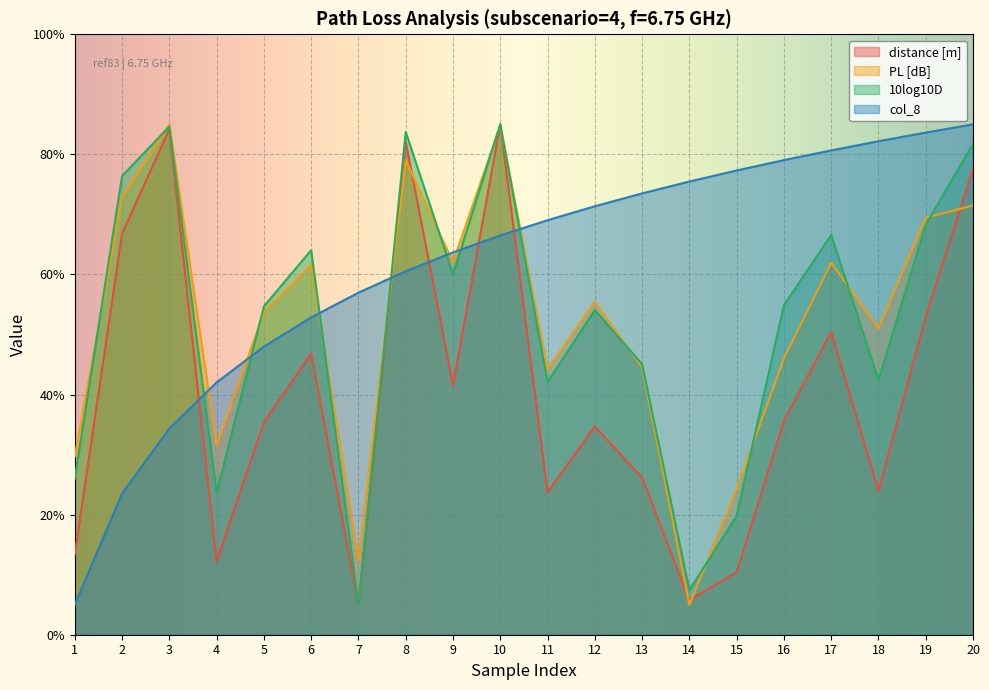

What is the value of the col_8 point at the 10th from the left?

66.5